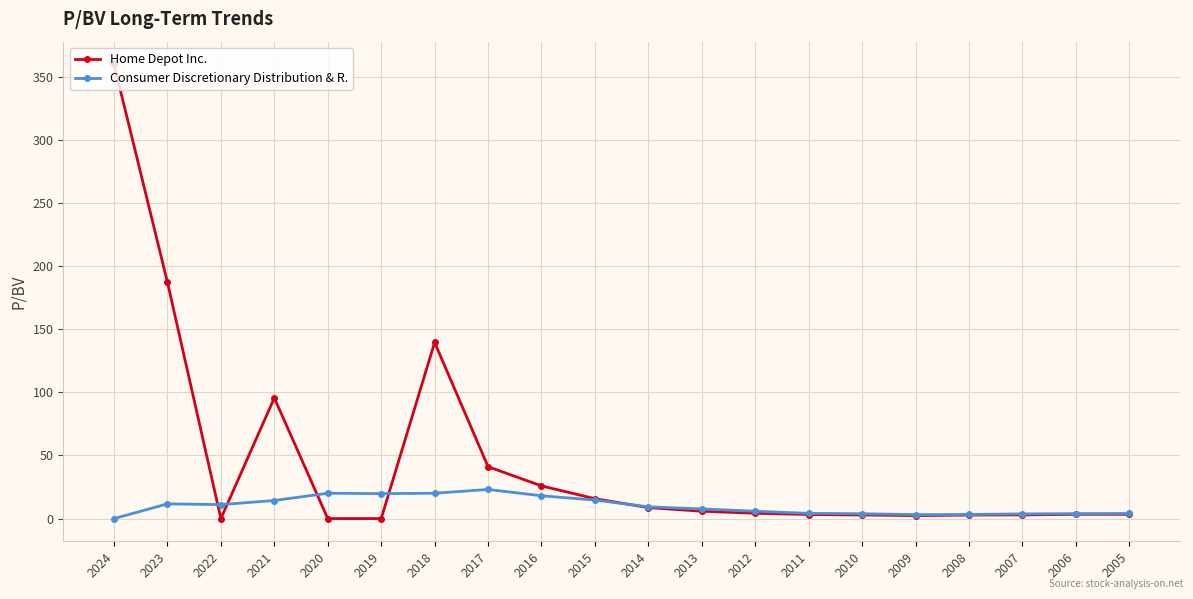

What is the value of the Home Depot Inc. point at the 1st from the left?

359.8